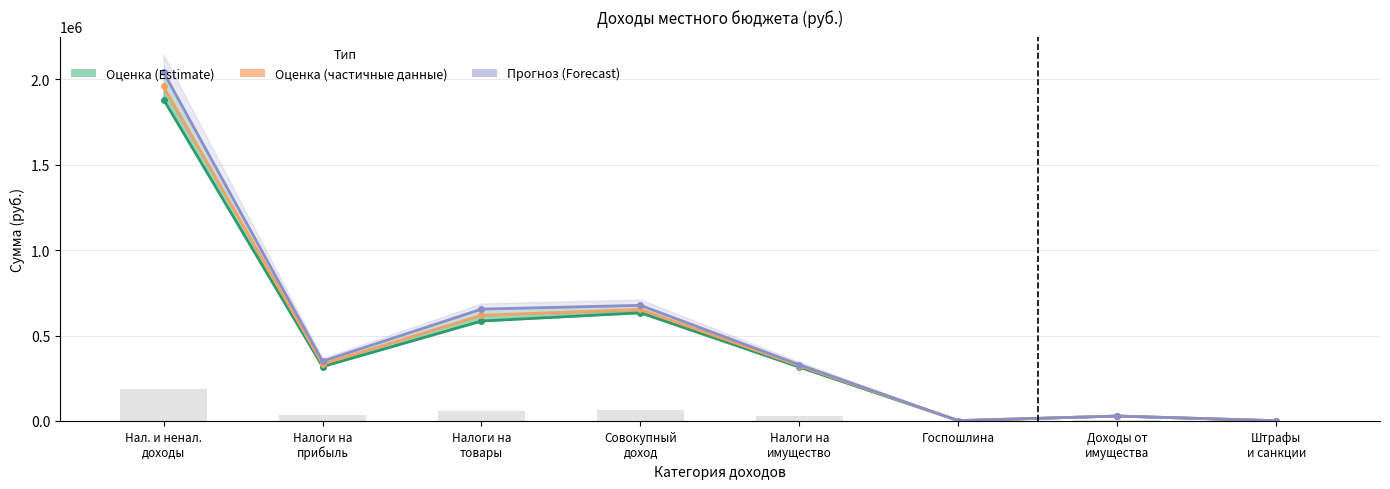

Reading right to left, list all the values displayed in this chart.

2023 год: Штрафы
и санкции=1000	Доходы от
имущества=28548	Госпошлина=1500	Налоги на
имущество=315000	Совокупный
доход=633020	Налоги на
товары=585000	Налоги на
прибыль=318160	Нал. и ненал.
доходы=1882228
2024 год: Штрафы
и санкции=1000	Доходы от
имущества=28548	Госпошлина=1500	Налоги на
имущество=323000	Совокупный
доход=652812	Налоги на
товары=618700	Налоги на
прибыль=333023	Нал. и ненал.
доходы=1958583
2025 год: Штрафы
и санкции=1000	Доходы от
имущества=28548	Госпошлина=1500	Налоги на
имущество=329000	Совокупный
доход=676925	Налоги на
товары=654900	Налоги на
прибыль=349596	Нал. и ненал.
доходы=2041469